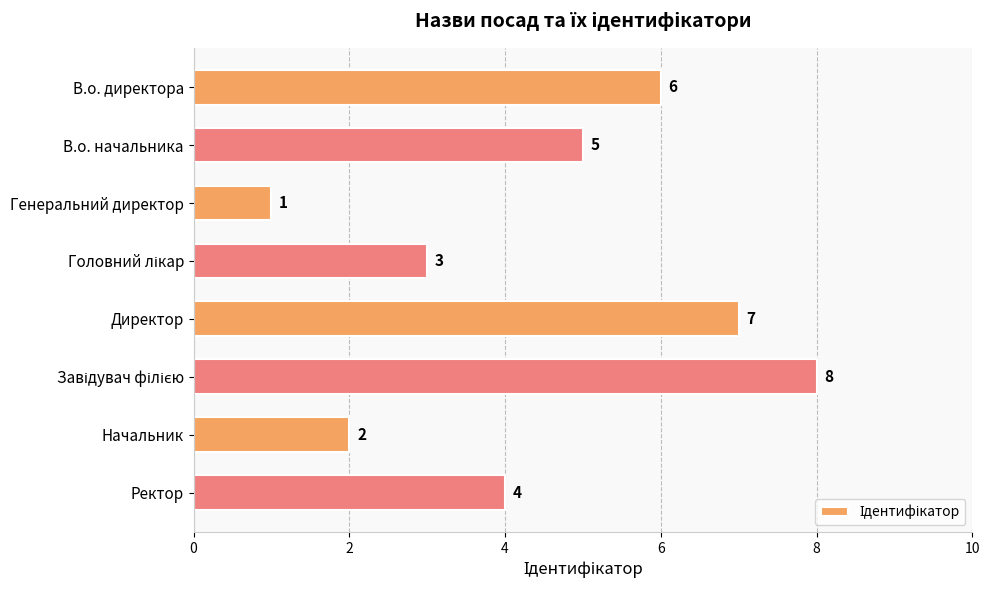

Reading top to bottom, what are all the values shown in this chart?

6	5	1	3	7	8	2	4